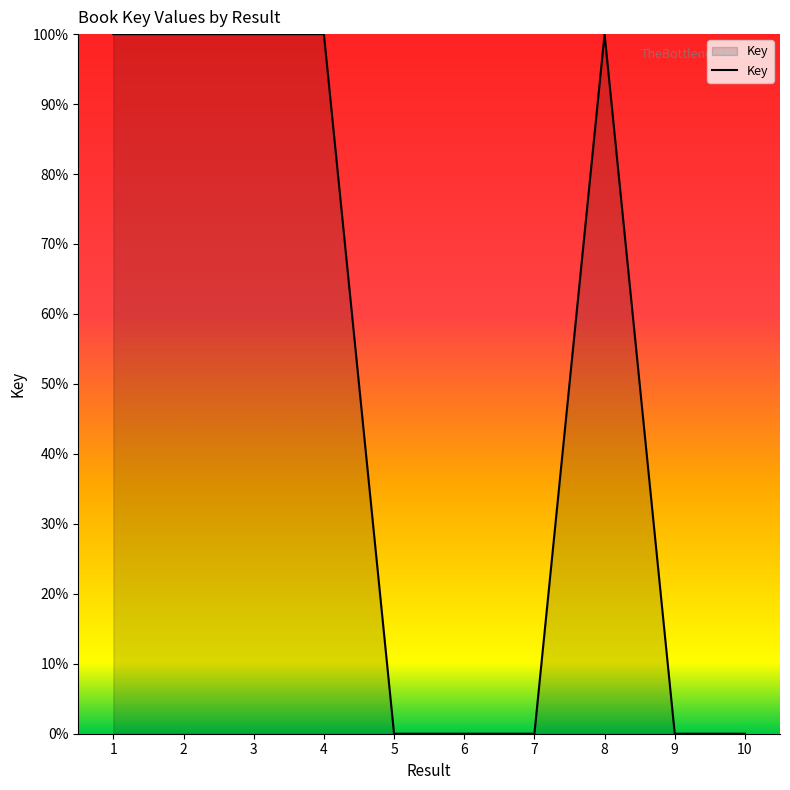

True or false: the data shows 100.0 at 4.

True